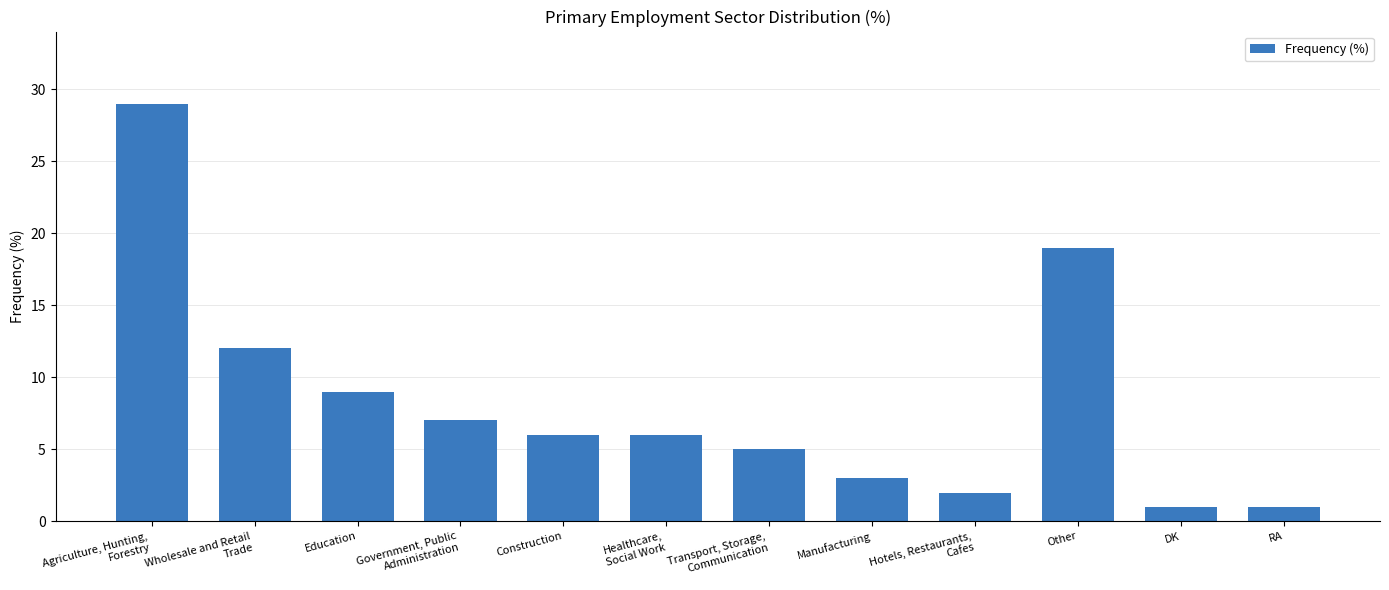

The chart shows a value of 29 at Agriculture, Hunting,
Forestry. True or false?

True